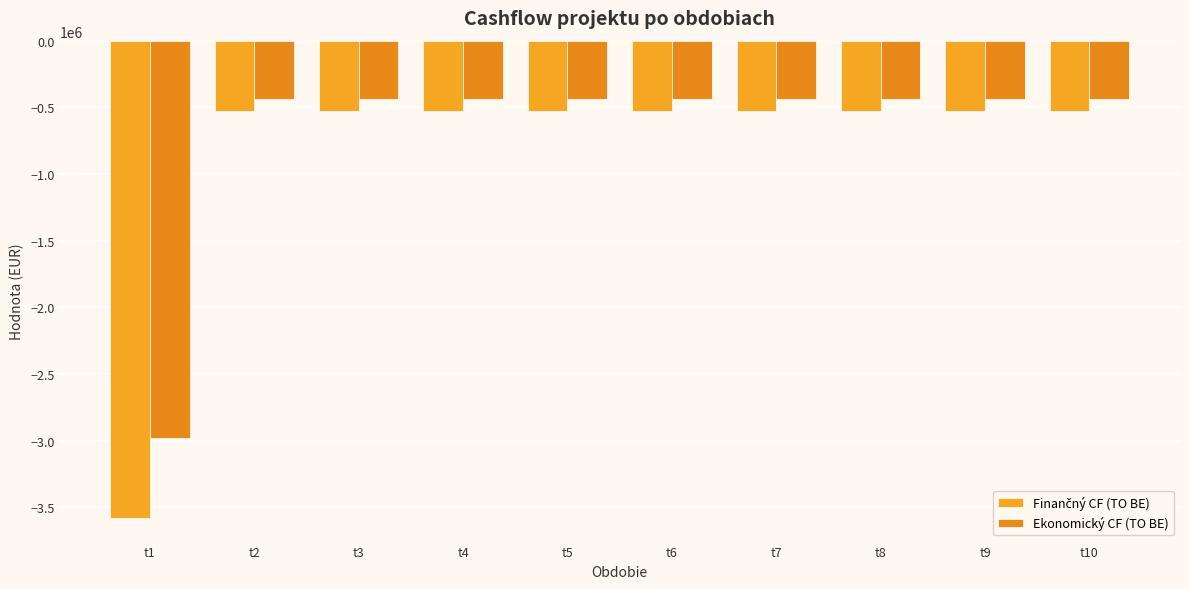

How many series are shown in this chart?

2